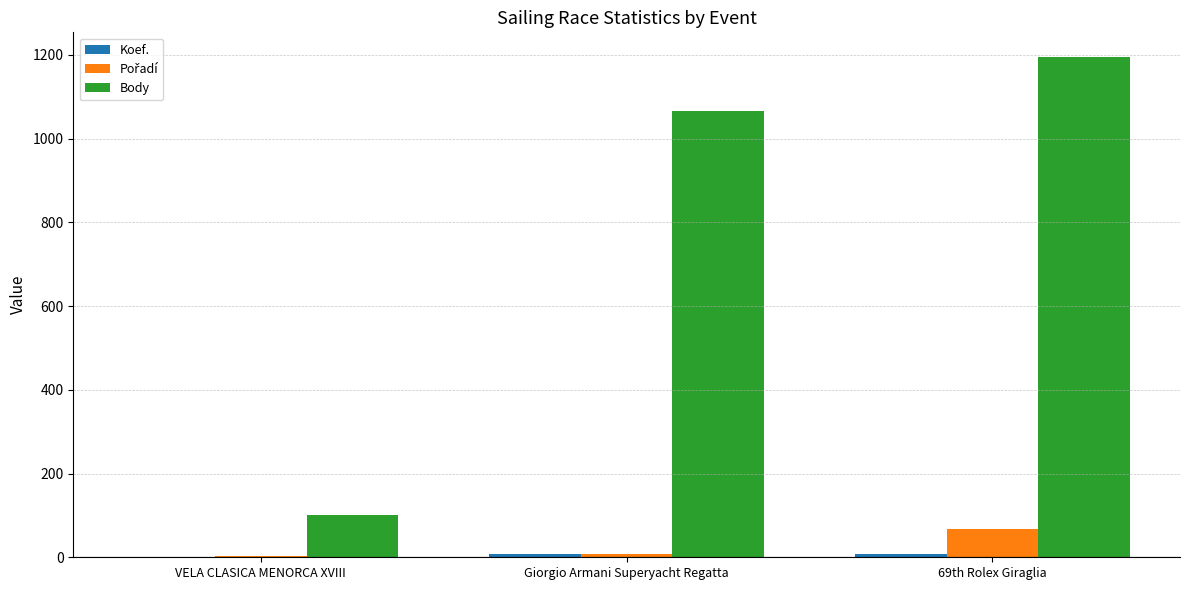

How many distinct data groups are displayed?

3